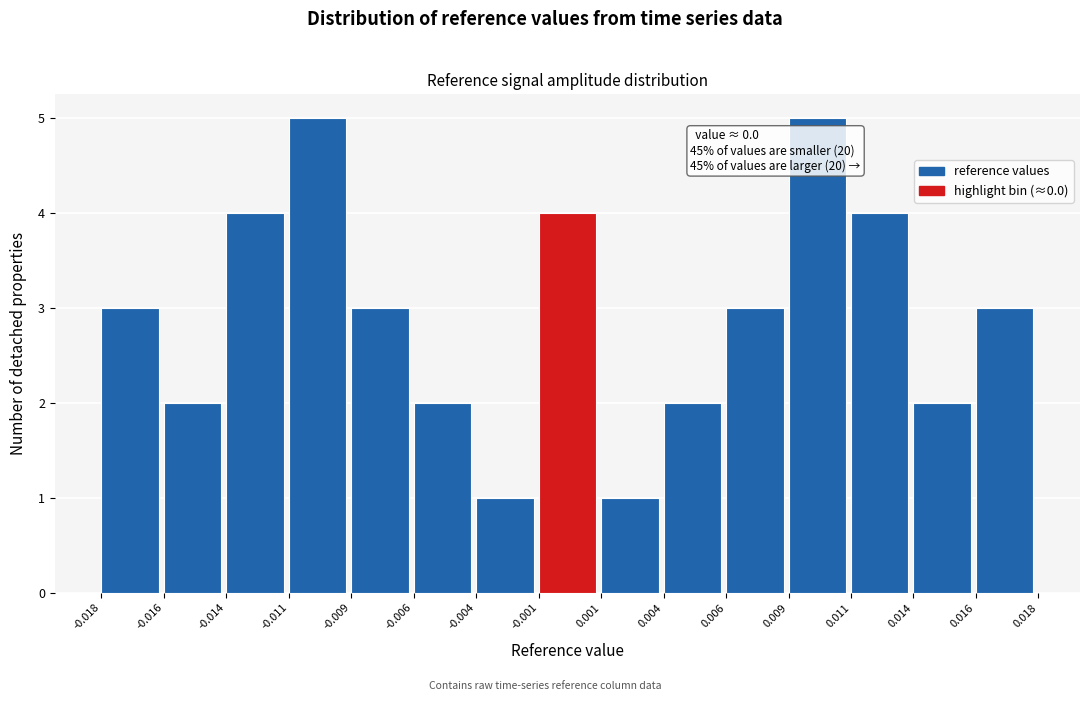

Reading right to left, what are all the values shown in this chart?

0.016=3	0.014=2	0.011=4	0.009=5	0.006=3	0.004=2	0.001=1	-0.001=4	-0.004=1	-0.006=2	-0.009=3	-0.011=5	-0.014=4	-0.016=2	-0.018=3